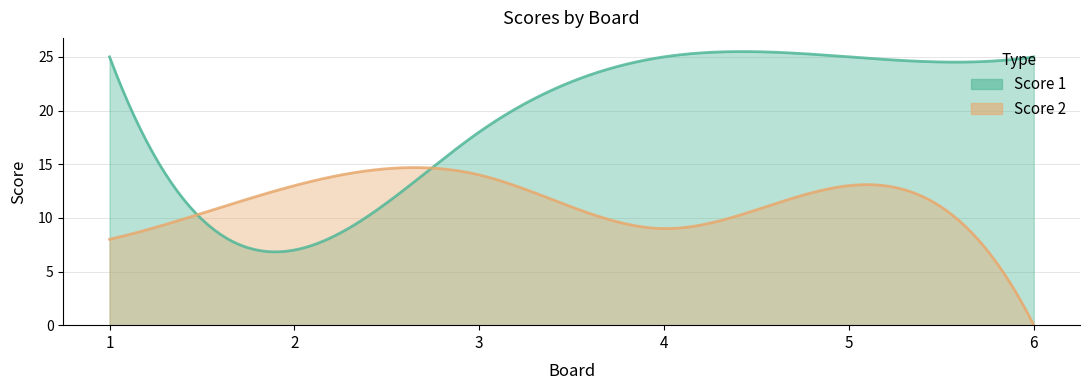

At which category does Score 1 reach its first local valley?

2